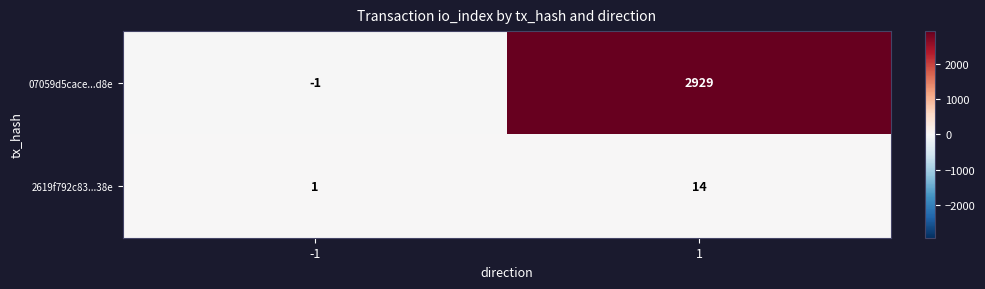

The 07059d5cace...d8e series shows -1 at -1. True or false?

True